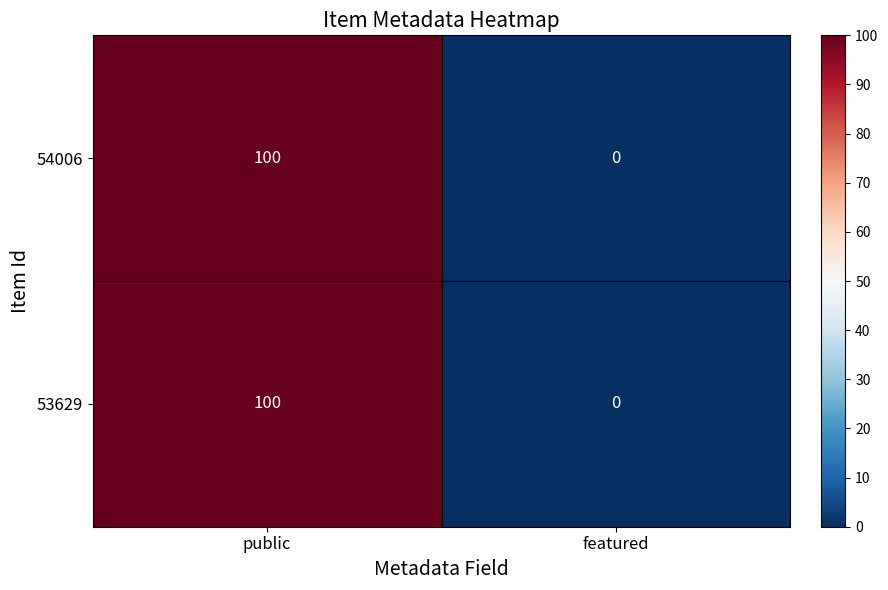

What is the difference between the 53629 values at featured and public?

100